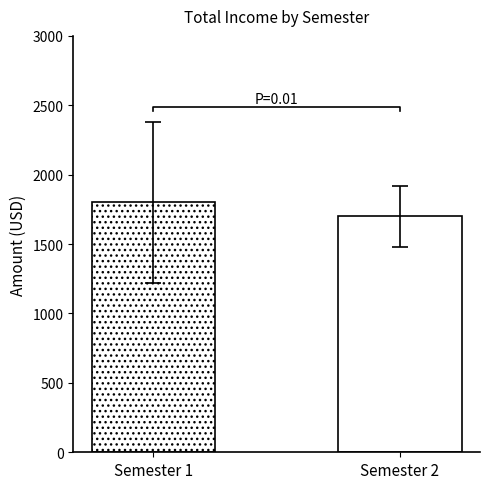

Rank the series by their average value, from highest to lowest.

SEMESTER 1, SEMESTER 2